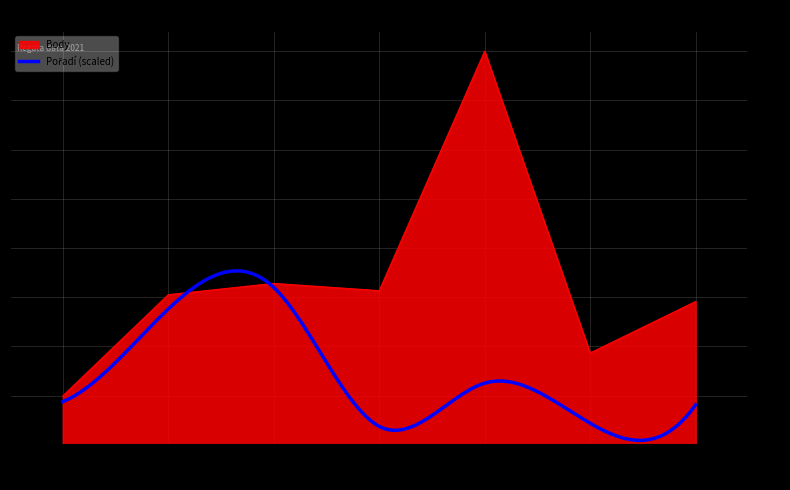

What is the minimum value for Body?

317